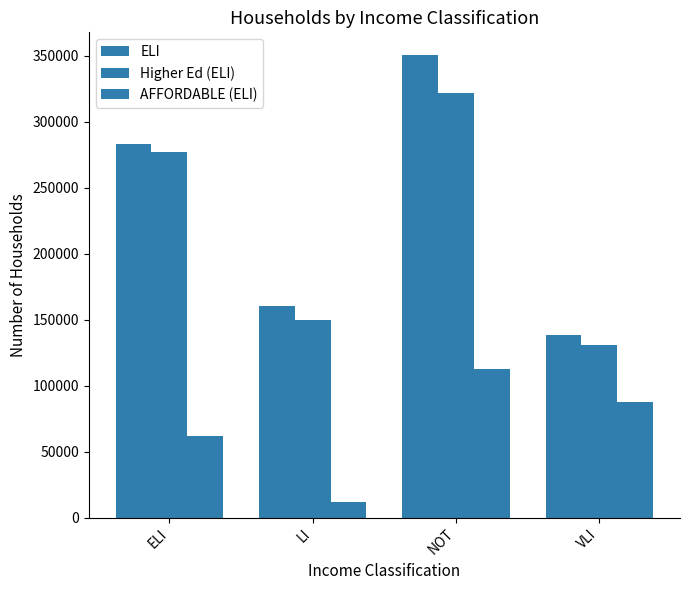

Between NOT and LI, which is larger?

NOT